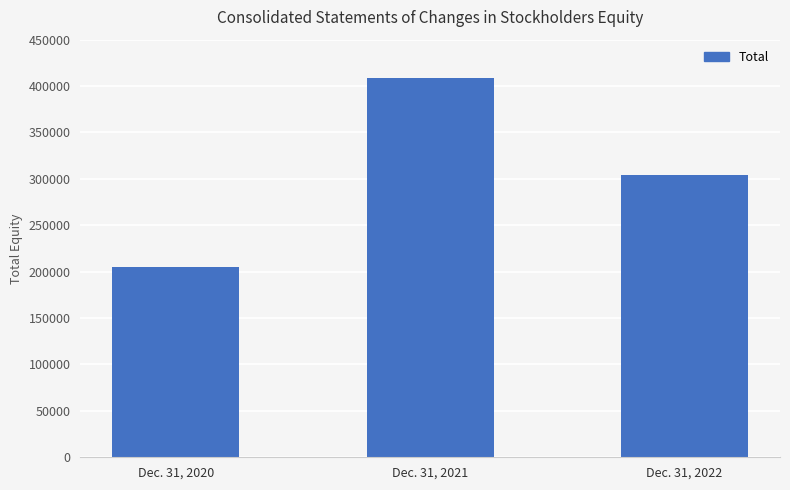

List the labels in order of value, largest first.

Dec. 31, 2021, Dec. 31, 2022, Dec. 31, 2020